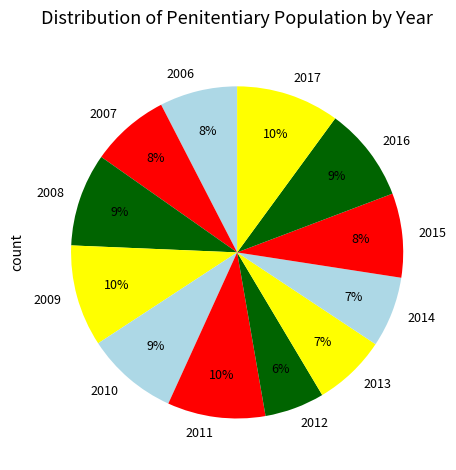

To the nearest percent, what is the difference between the 2015 and 2016 slice percentages?

1%